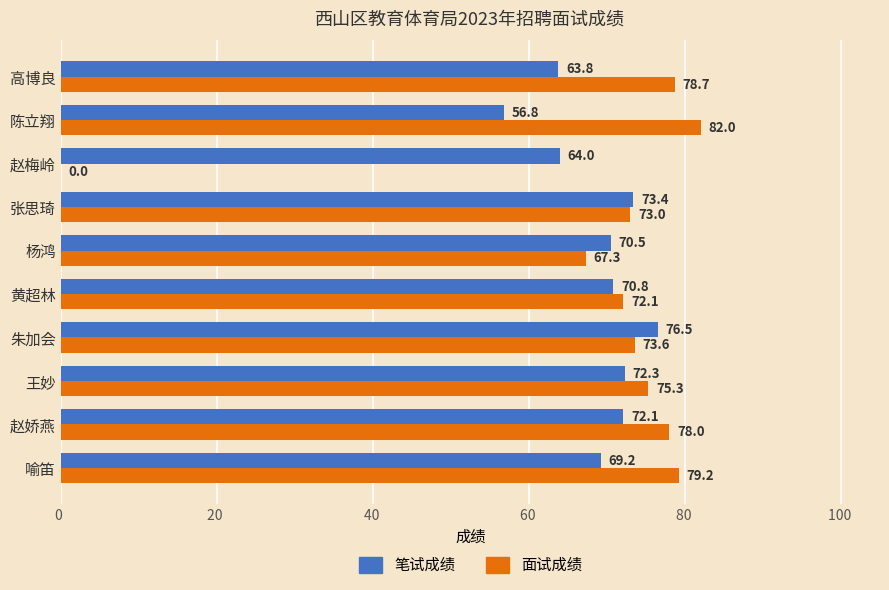

Where is 笔试成绩 nearest to the value 66?

赵梅岭